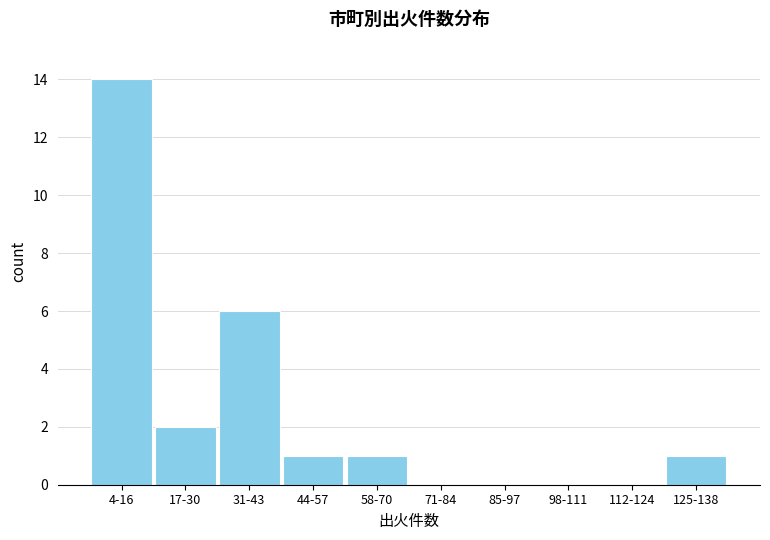

Reading left to right, transcribe all the data shown in this chart.

4-16=14	17-30=2	31-43=6	44-57=1	58-70=1	71-84=0	85-97=0	98-111=0	112-124=0	125-138=1